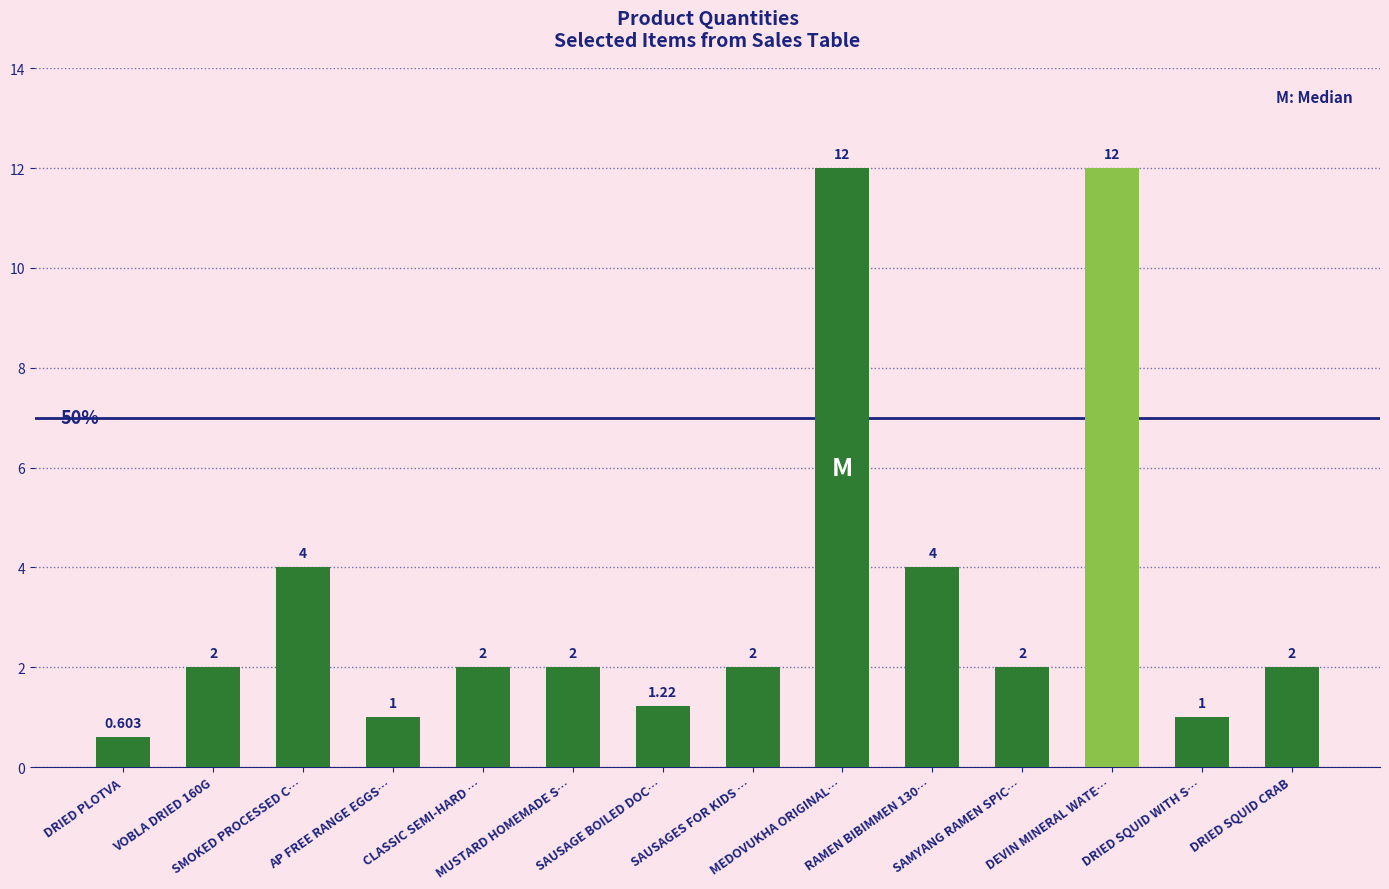

What is the average value?

3.4